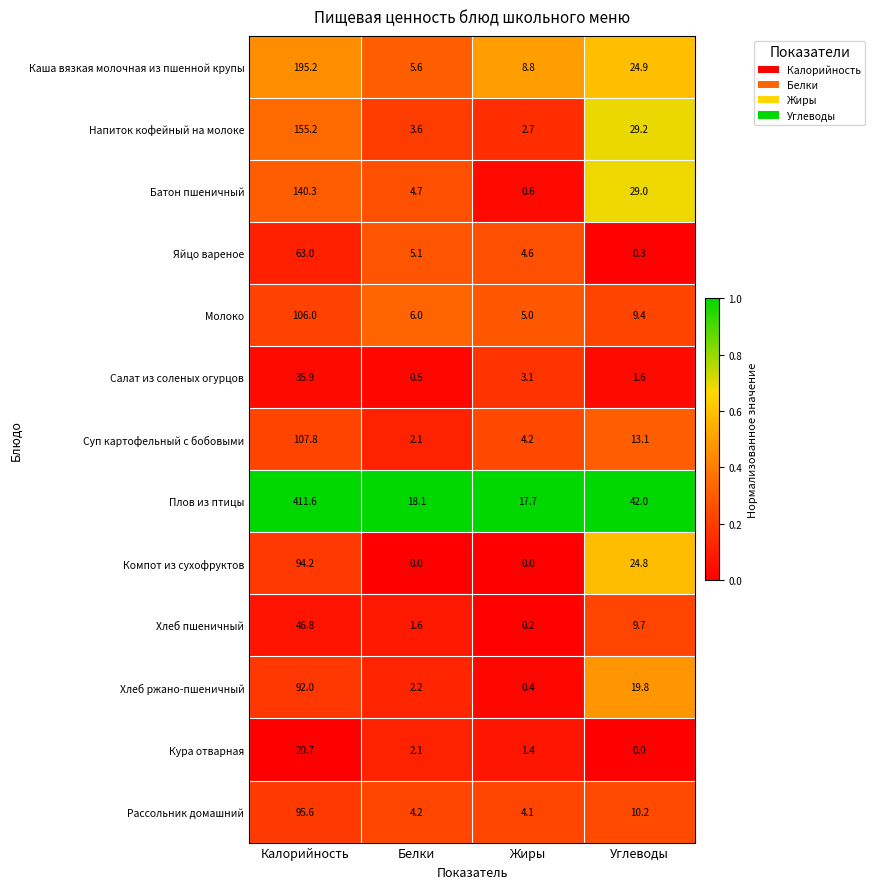

True or false: Молоко has a value of 5.0 at Жиры.

True